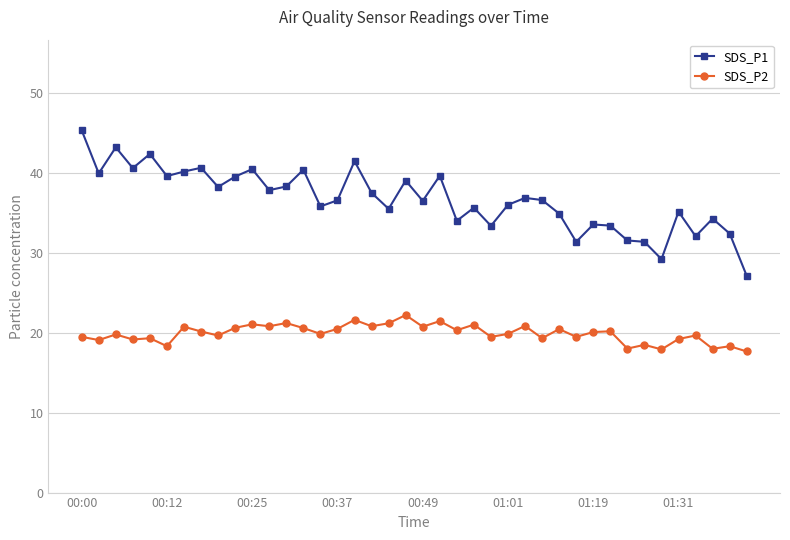

What is the average value of the SDS_P2 series?

19.9